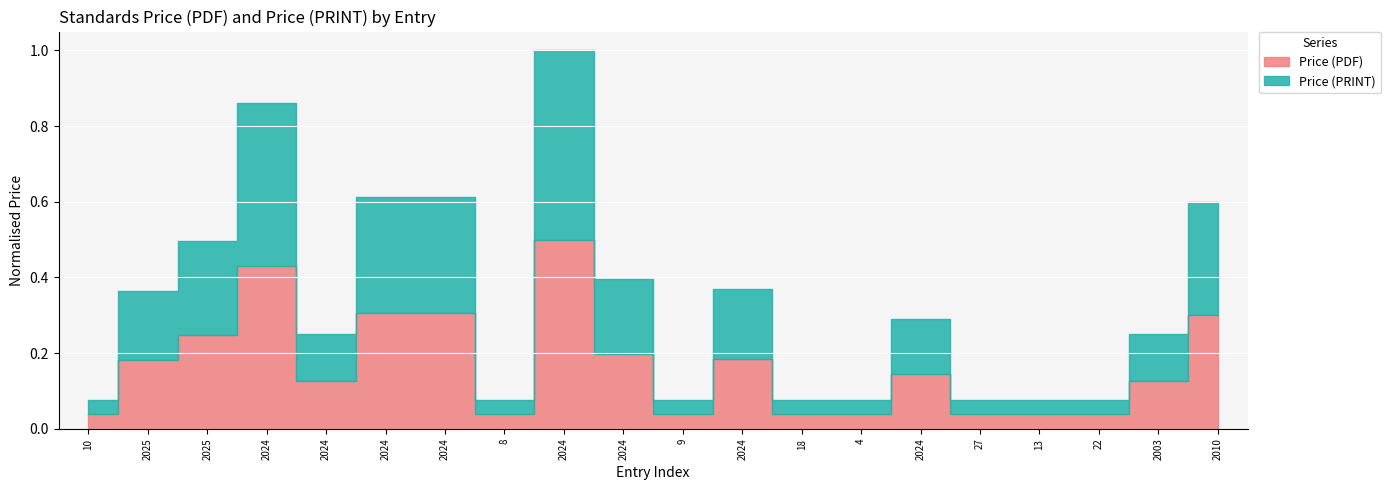

What is the label of the 9th point from the right?

2024